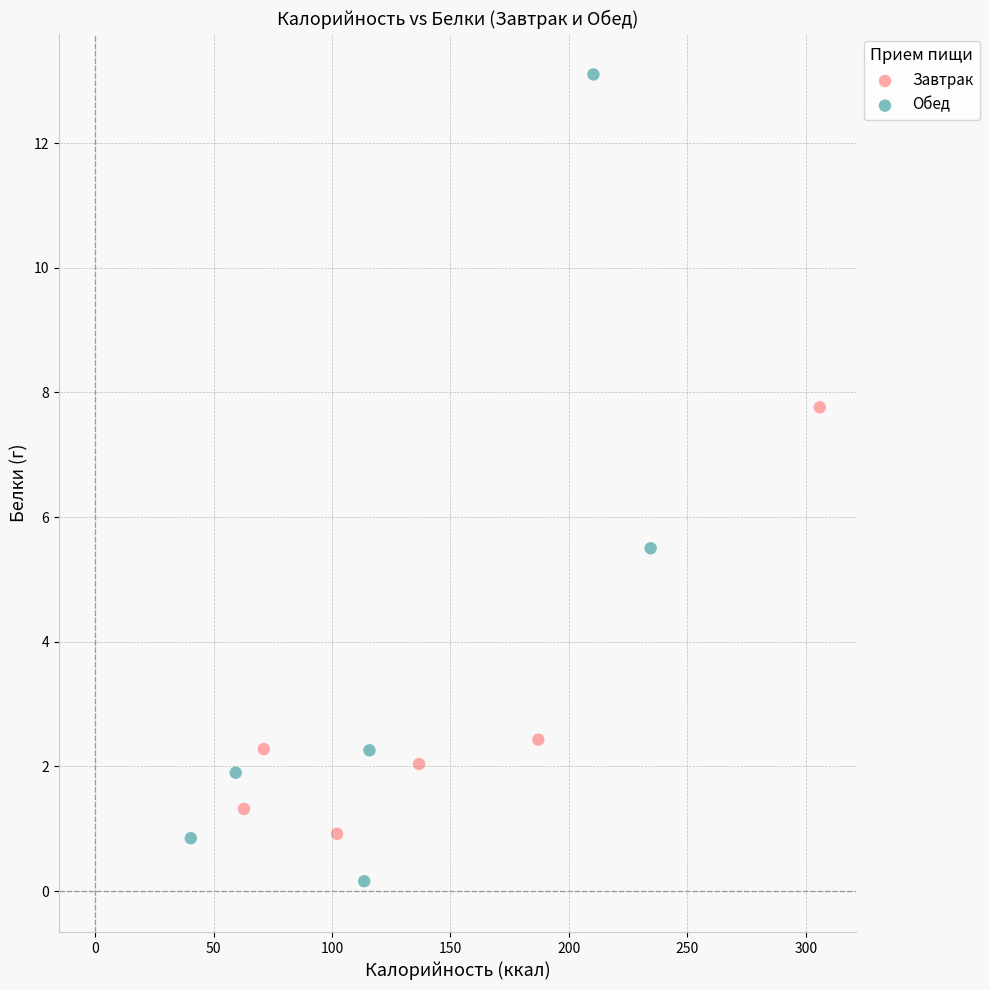

Which series reaches the minimum Y coordinate?

Обед